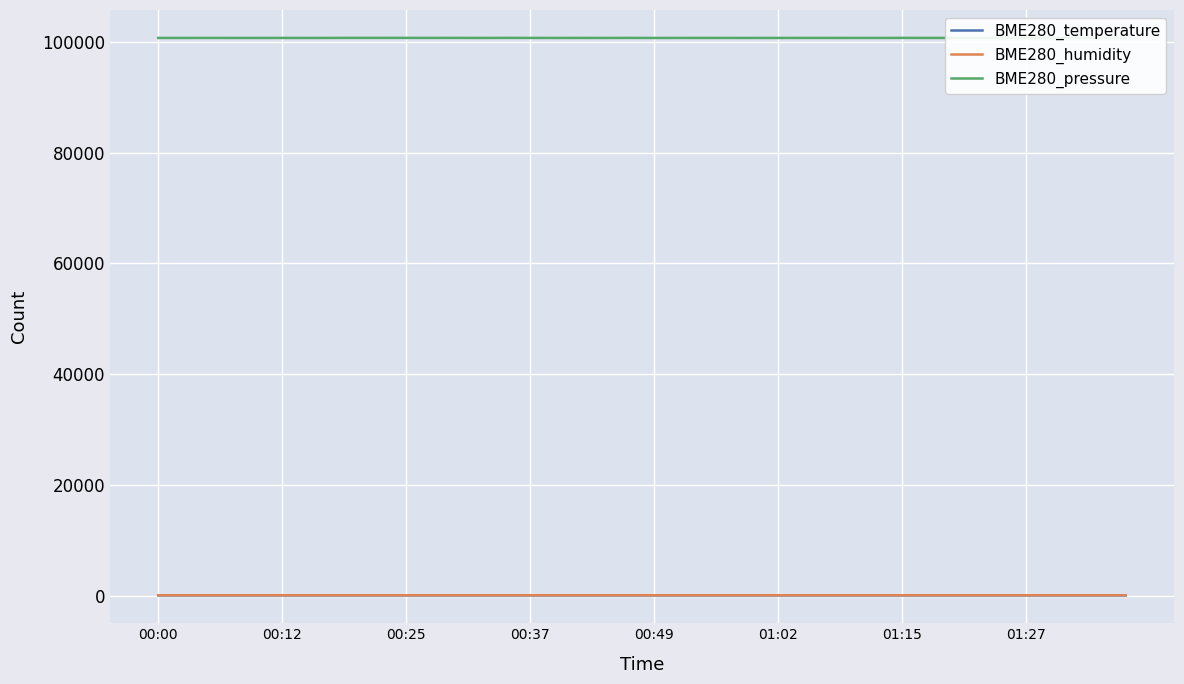

Does the chart have visible grid lines?

Yes